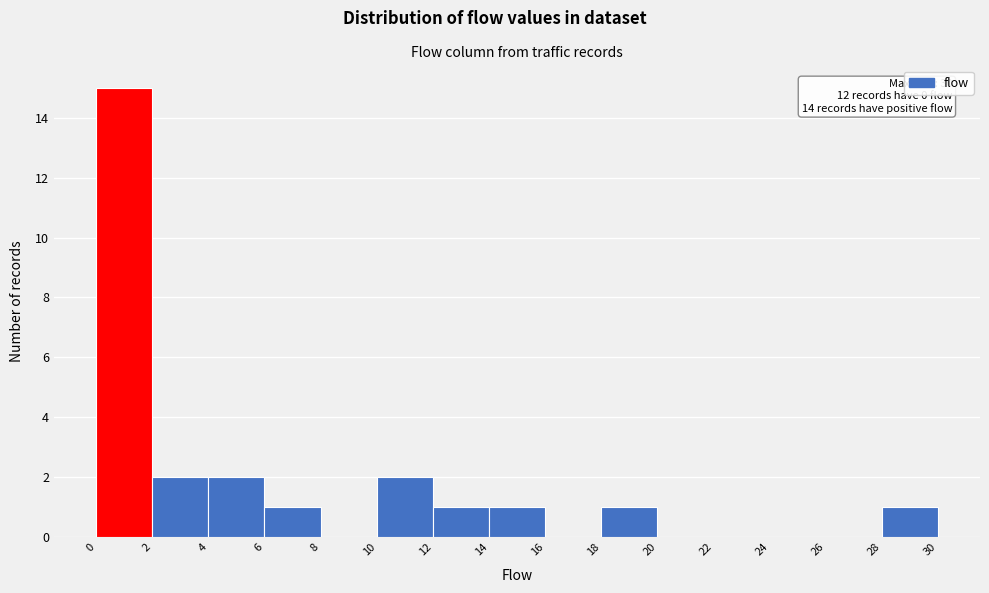

Which range on the x-axis has the tallest bar?

0 to 2